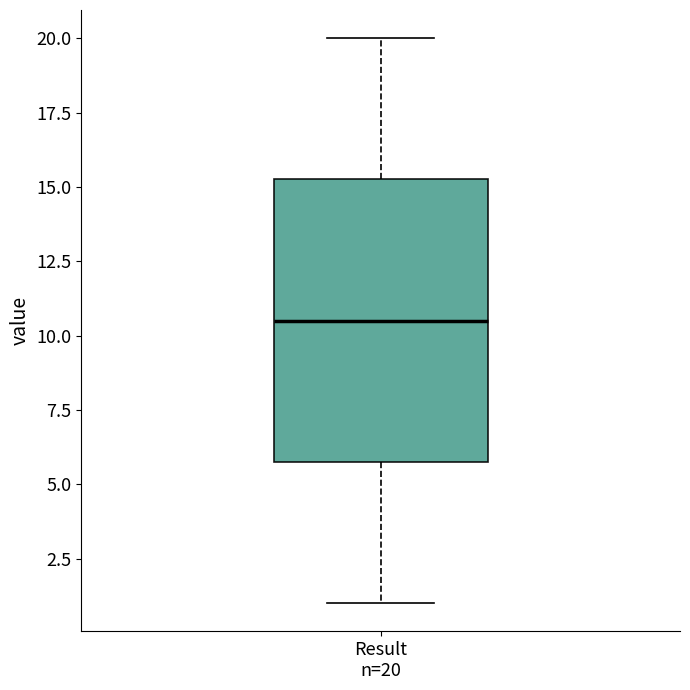

Read this box plot against the y-axis: the position of the median line, the range covered by the box, and the ends of both whiskers. The values are not printed on the chart, so give them approximately, as read against the axis.

median 10.5, box 6.0 to 15.5, whiskers 1.0 to 20.0